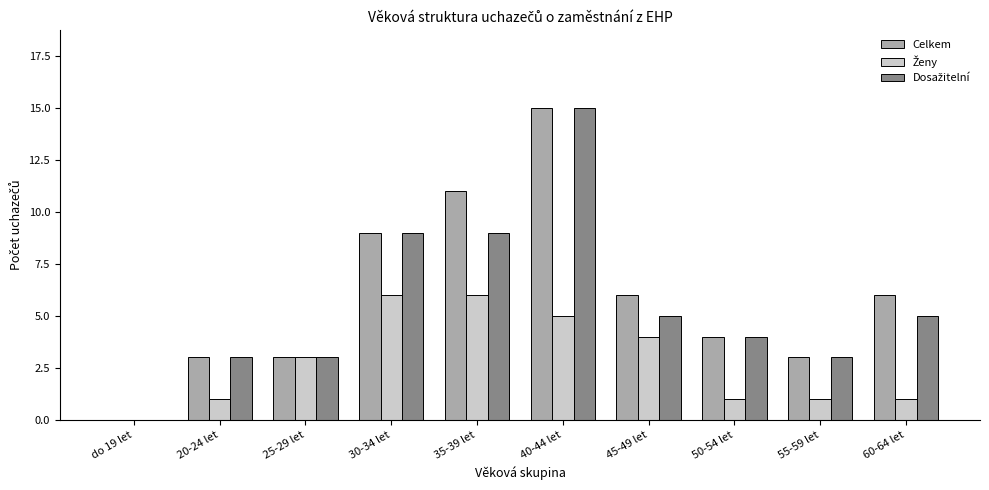

What is the greatest value displayed?

15